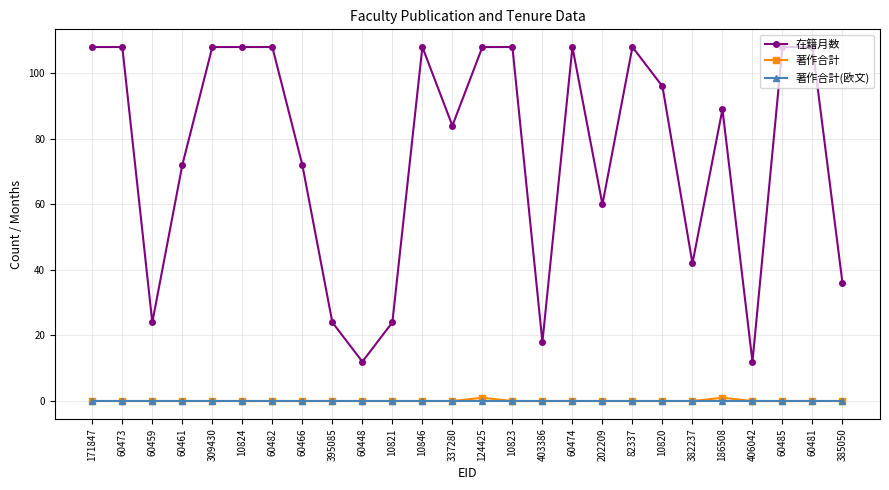

What is the greatest value displayed?

108